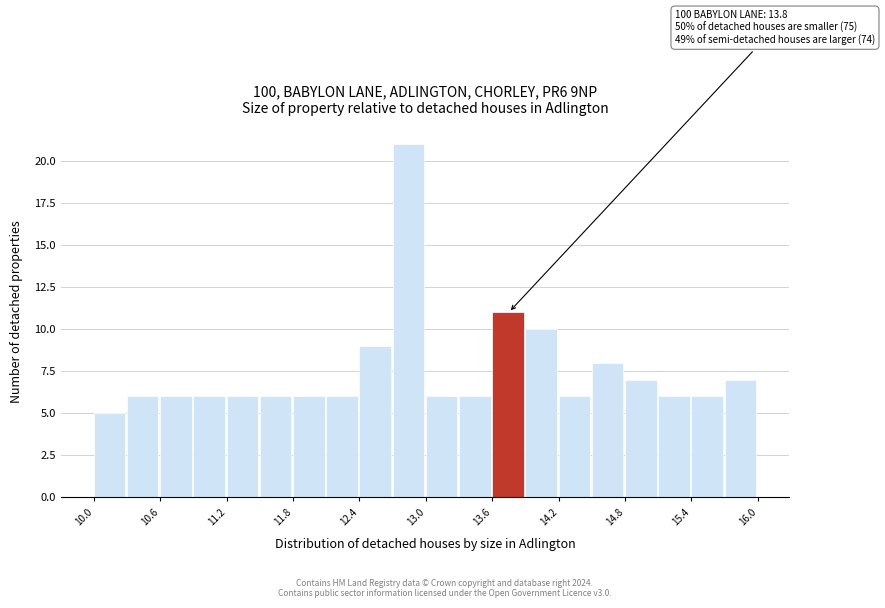

Read against the x-axis, roughly where is the centre of the tallest bar?

12.8